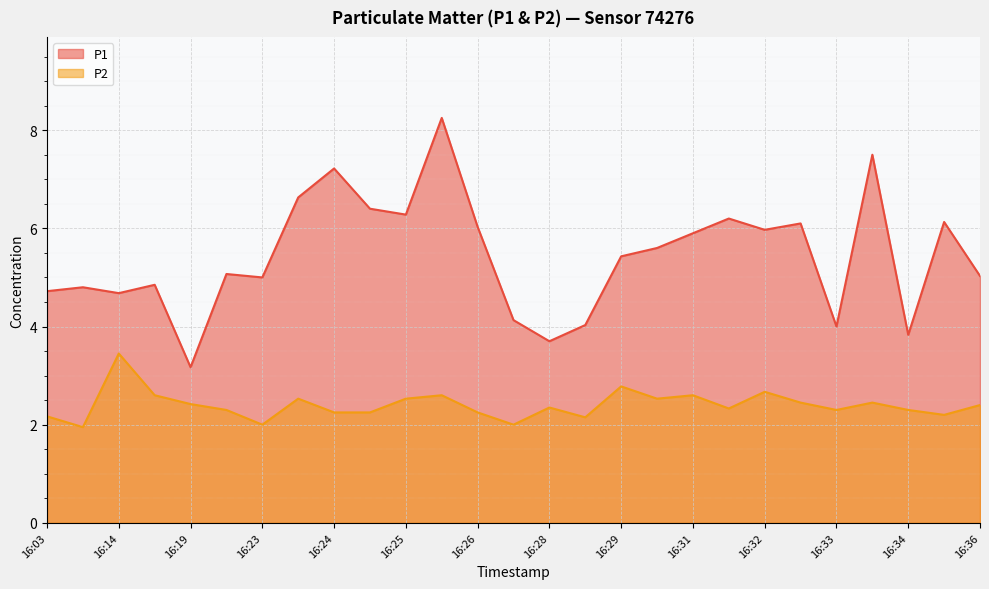

At 16:33, list the series in order from smallest to largest.

P2, P1